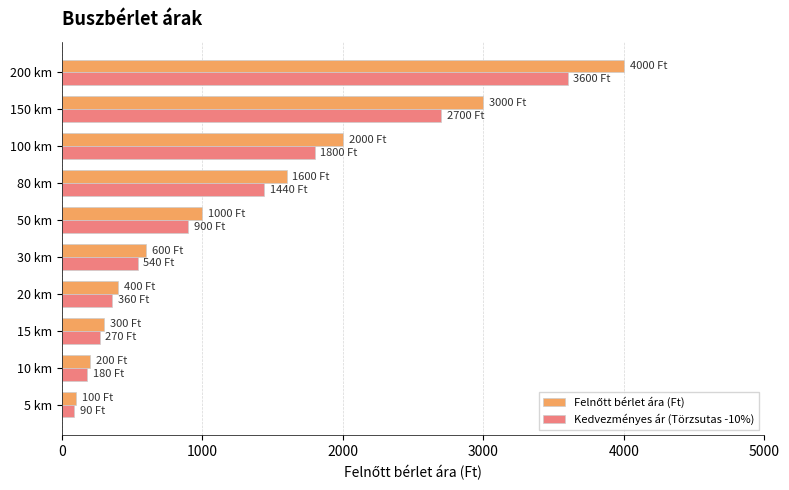

What is the maximum value shown in the chart?

4000